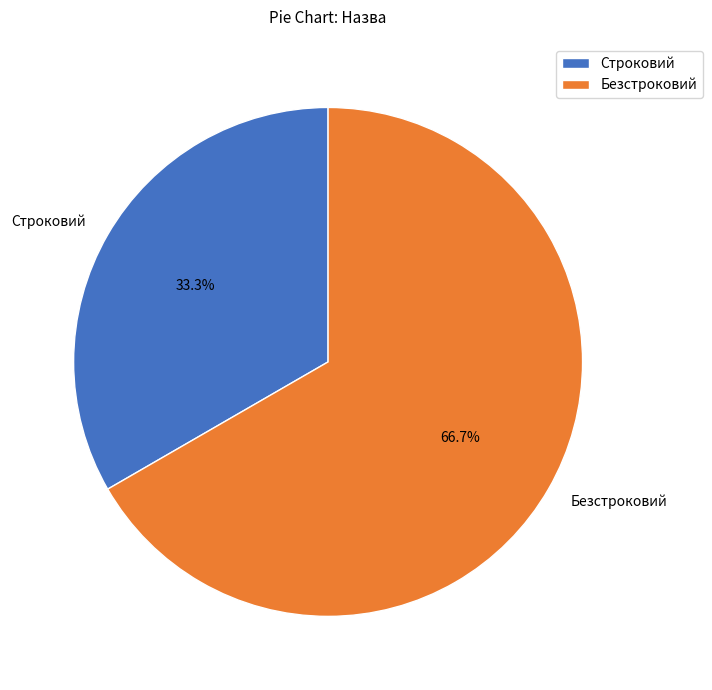

What is the ratio of the value at Строковий to the value at Безстроковий?

0.5